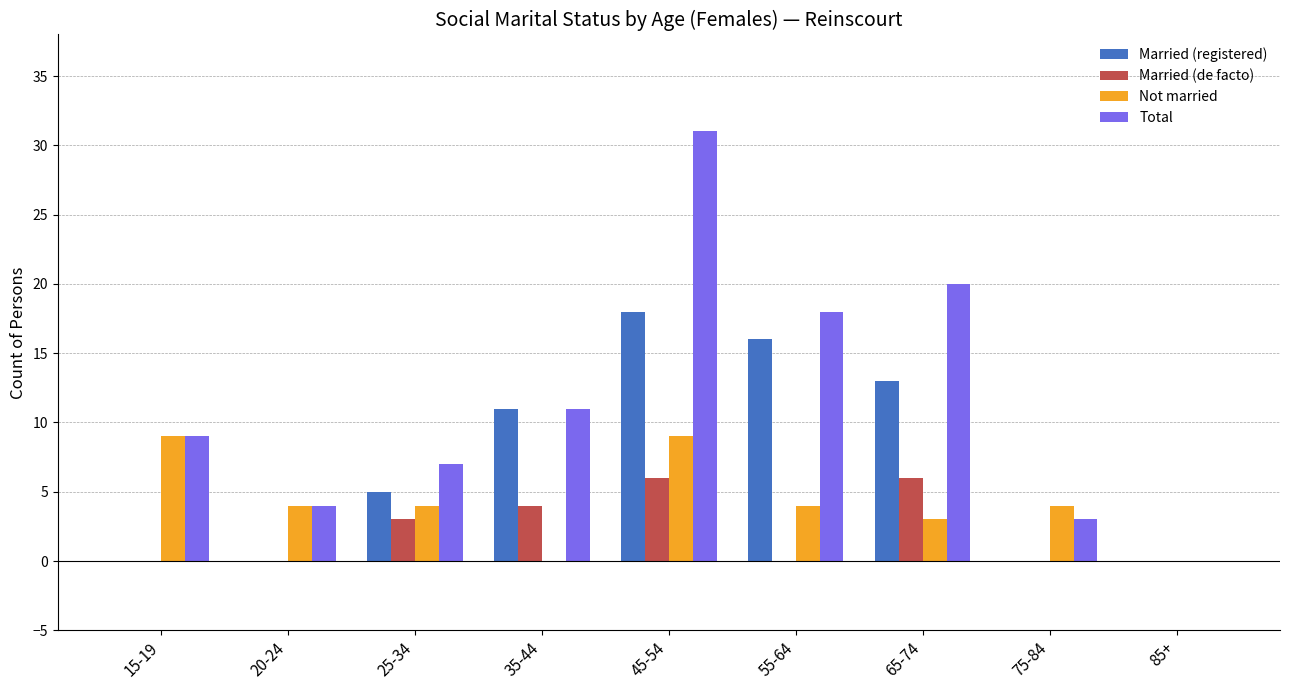

What is the spread (max minus min) of values at 75-84?

4